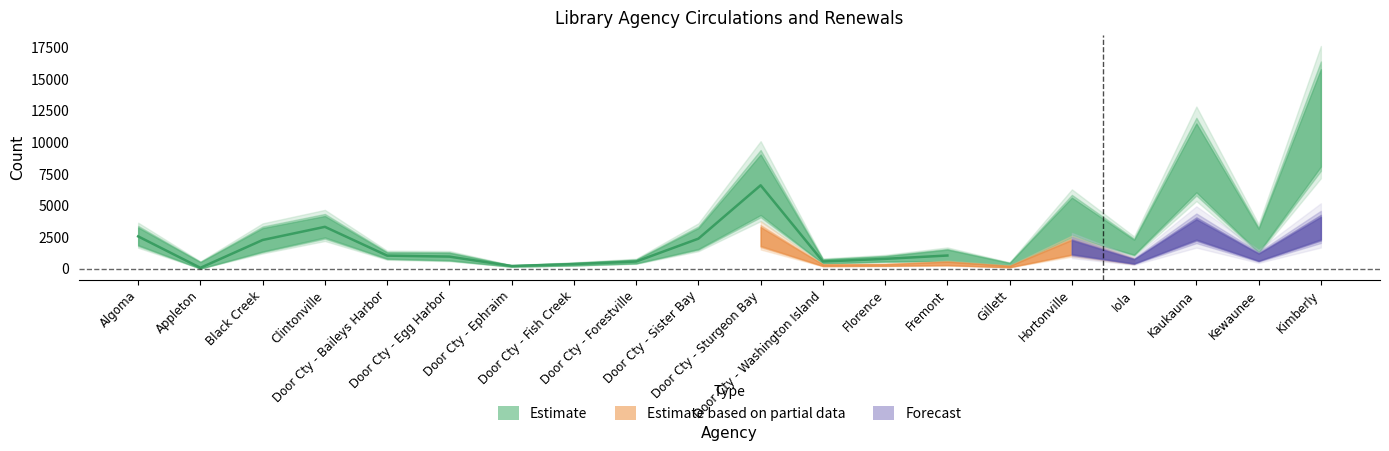

What is the label of the 5th point from the right?

Door Cty - Sister Bay